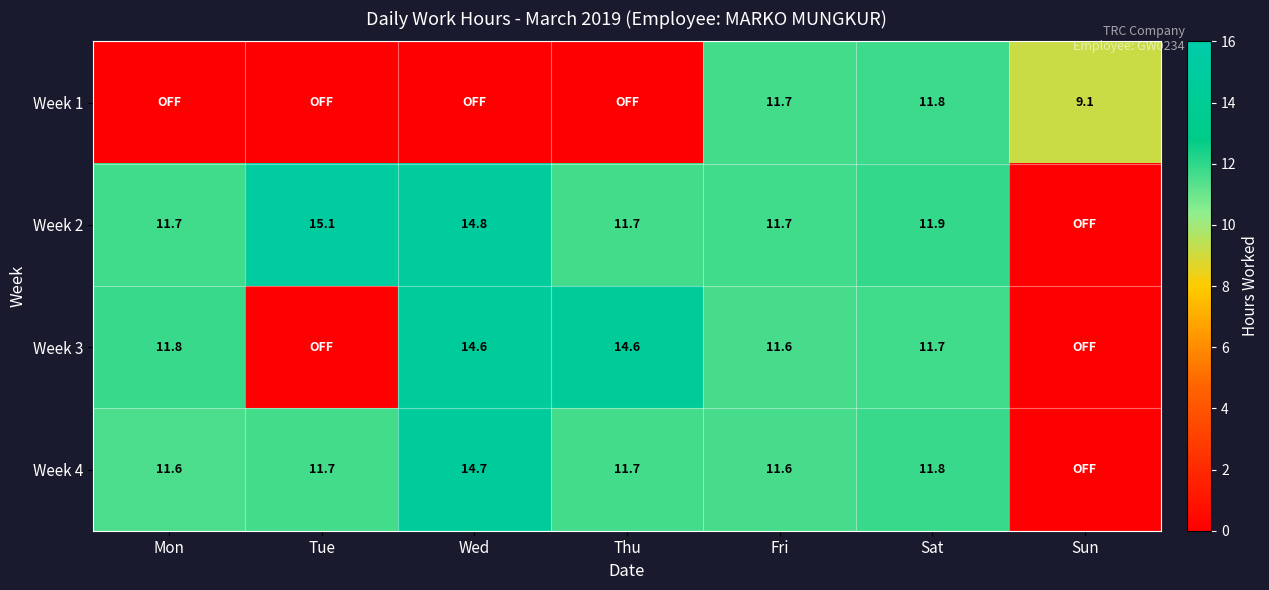

Is the value of Week 4 at Thu greater than the value of Week 3 at Mon?

No